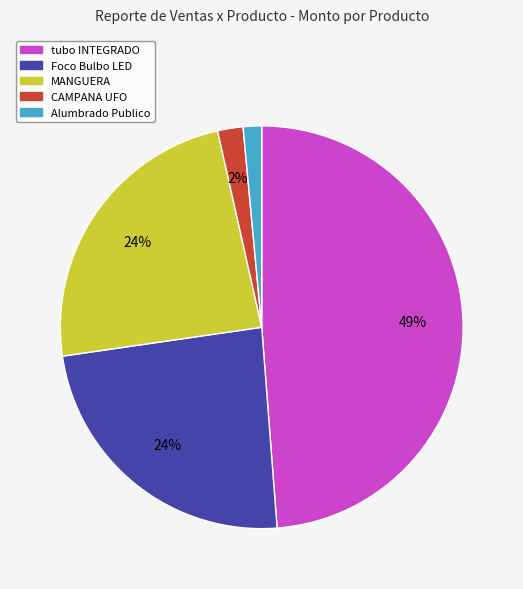

To the nearest percent, what is the average slice percentage?

20%